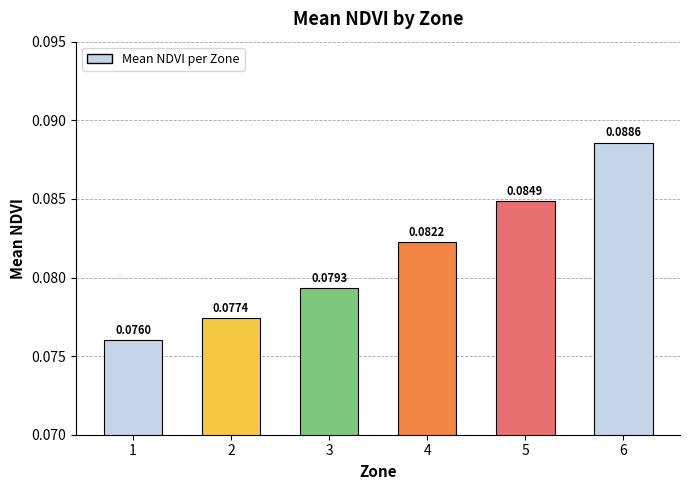

List the labels in order of value, largest first.

6, 5, 4, 3, 2, 1